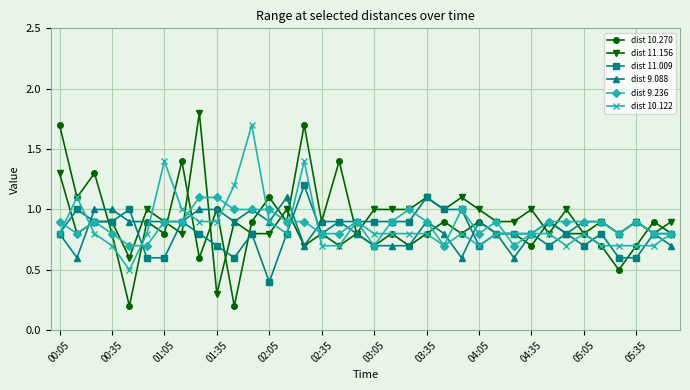

What is the lowest value of the dist 9.088 series?

0.6